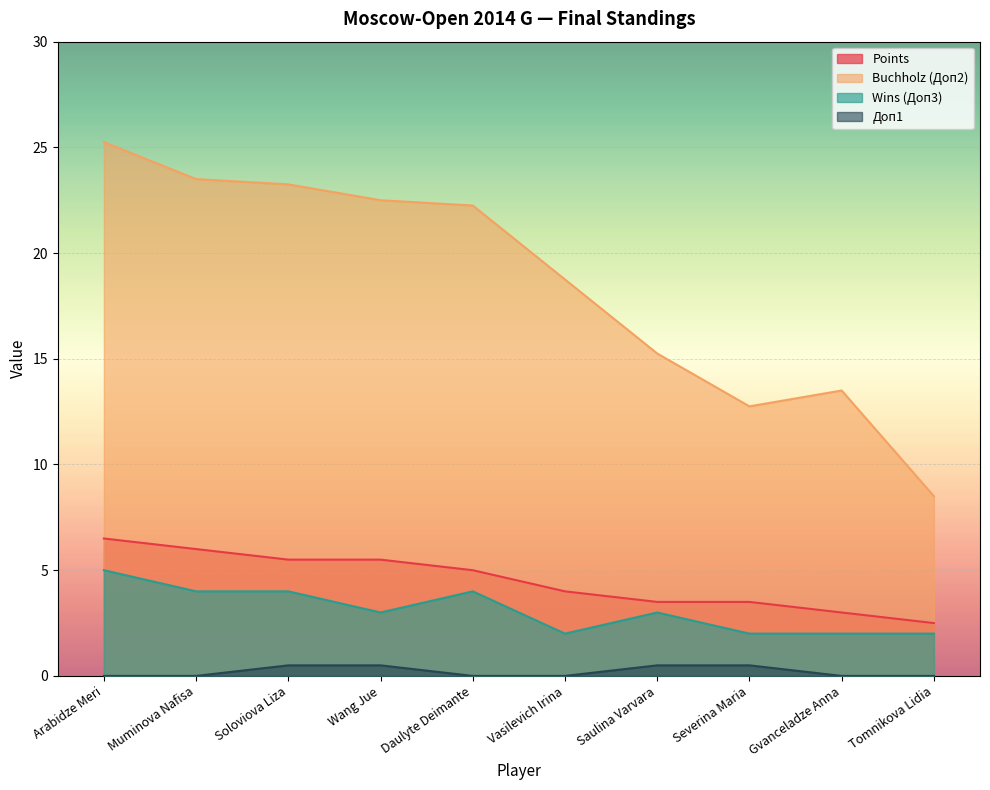

True or false: Points has a value of 8.7 at Muminova Nafisa.

False